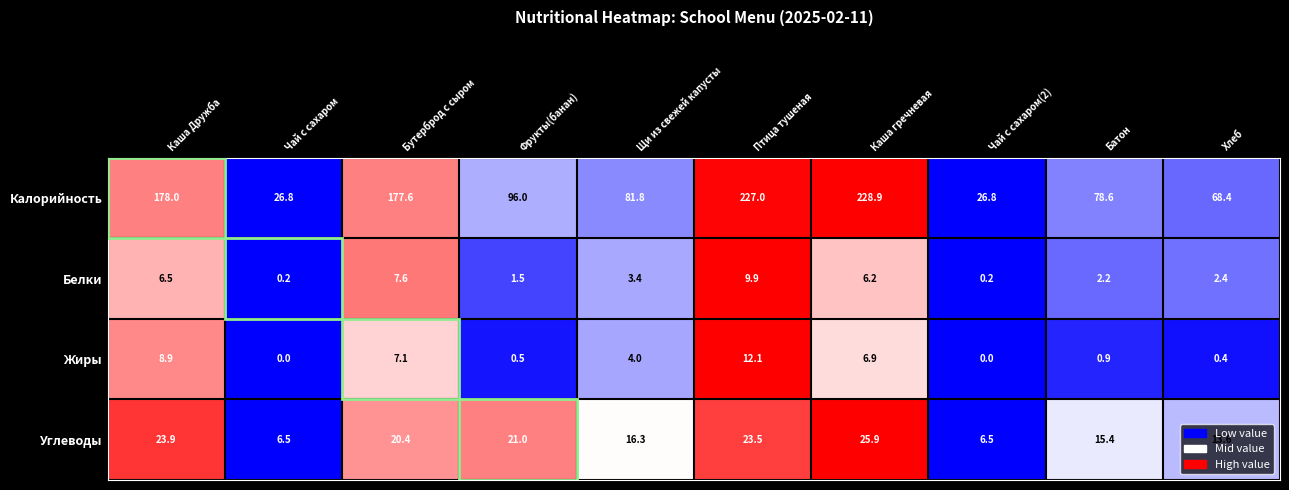

At which label does Углеводы reach its peak?

Каша гречневая